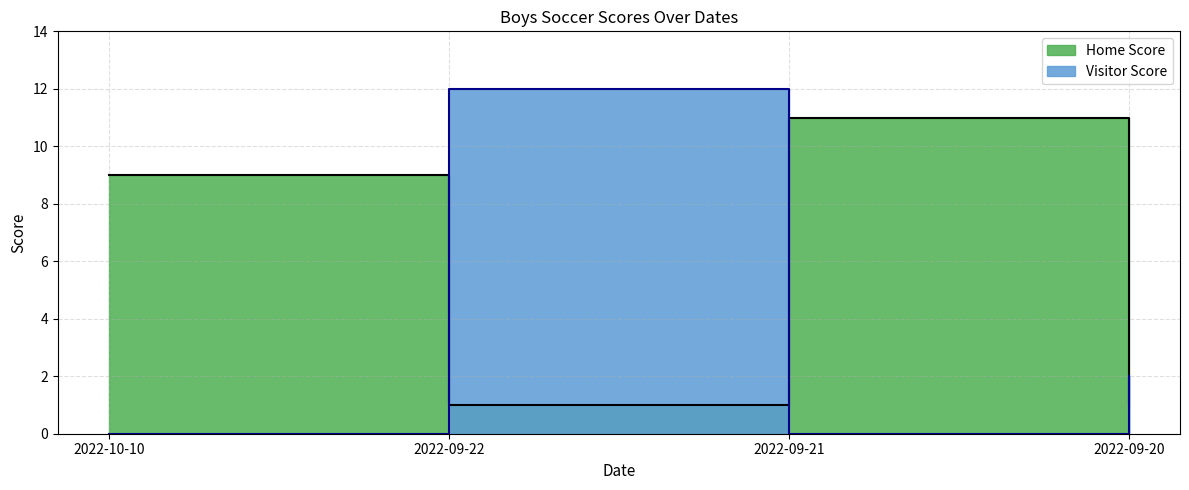

What is the label of the 4th point from the left?

2022-09-20